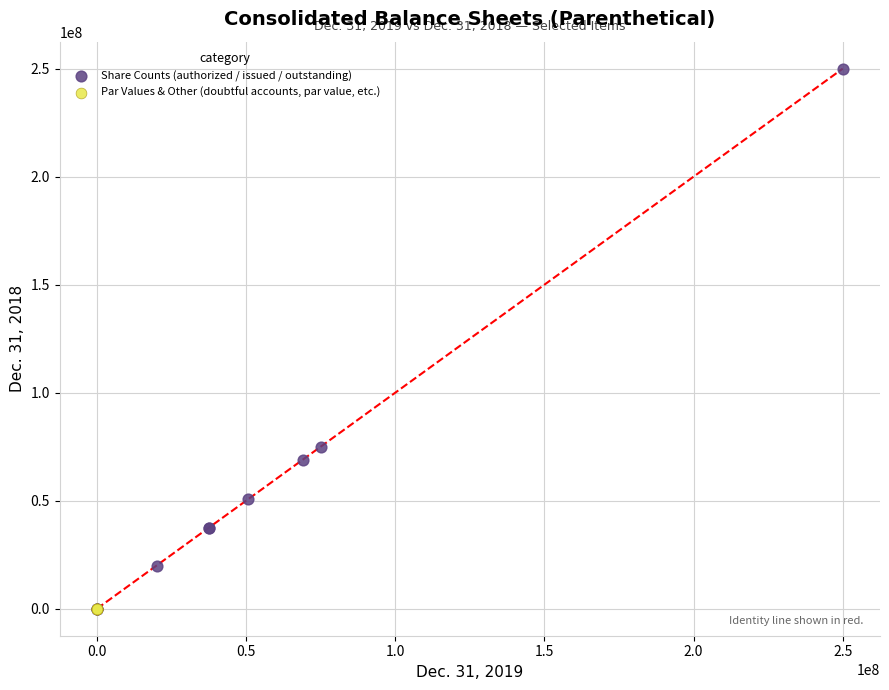

Which series contains the highest Y value?

Share Counts (authorized / issued / outstanding)